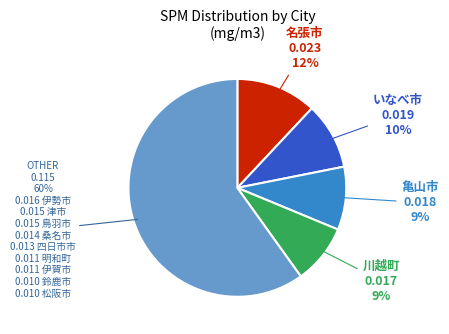

To the nearest percent, what is the average slice percentage?

20%